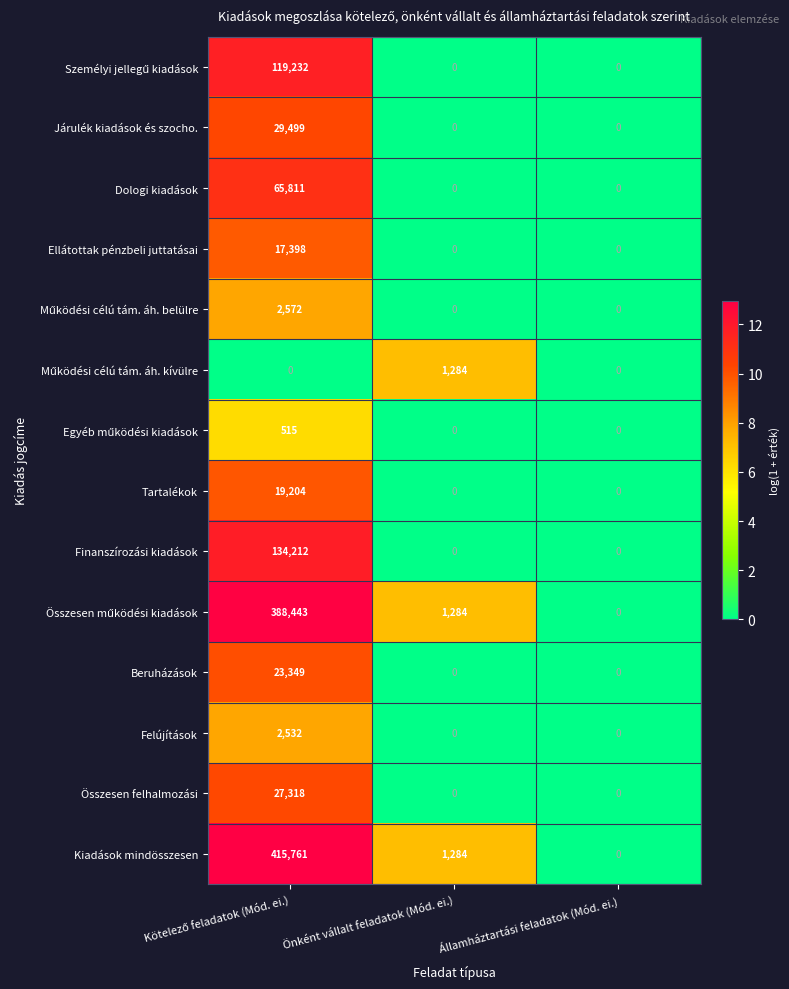

Which series has the largest total across all categories?

Kiadások mindösszesen